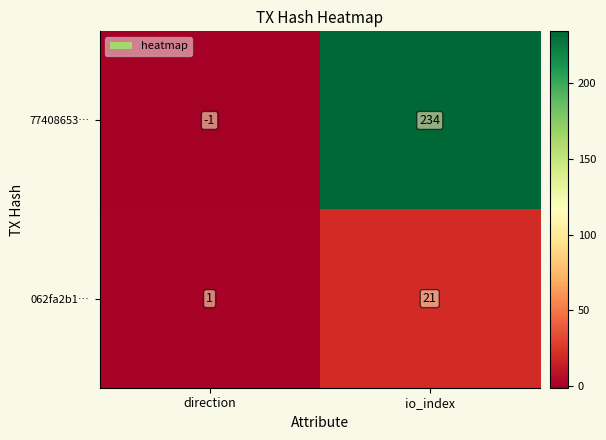

What is the maximum value shown in the chart?

234